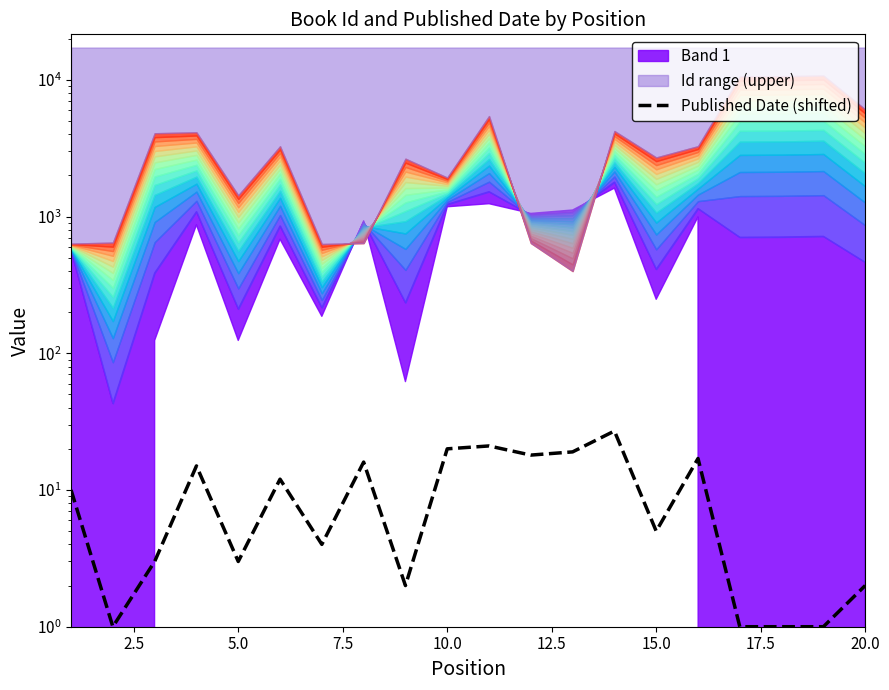

How many data points are above 10?

9